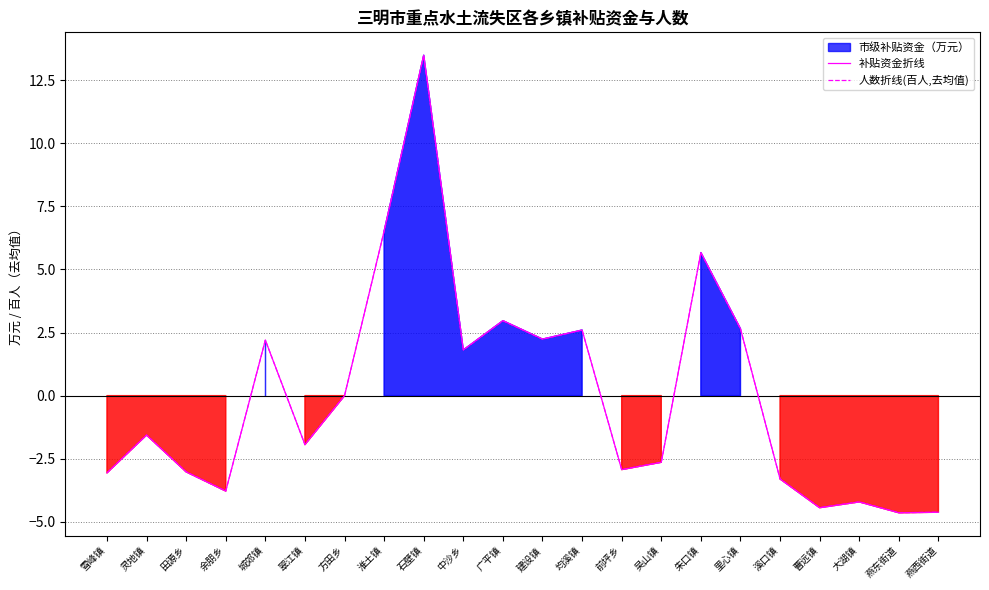

What position from the left is 前坪乡?

14